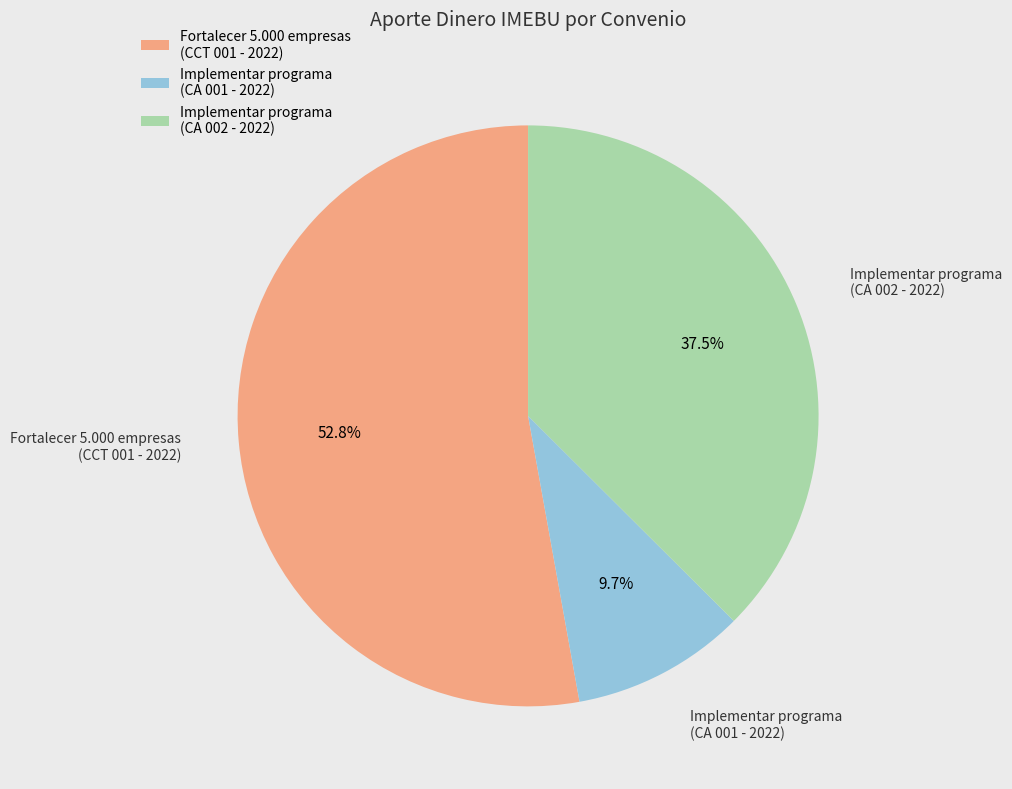

How many slices are in this pie chart?

3